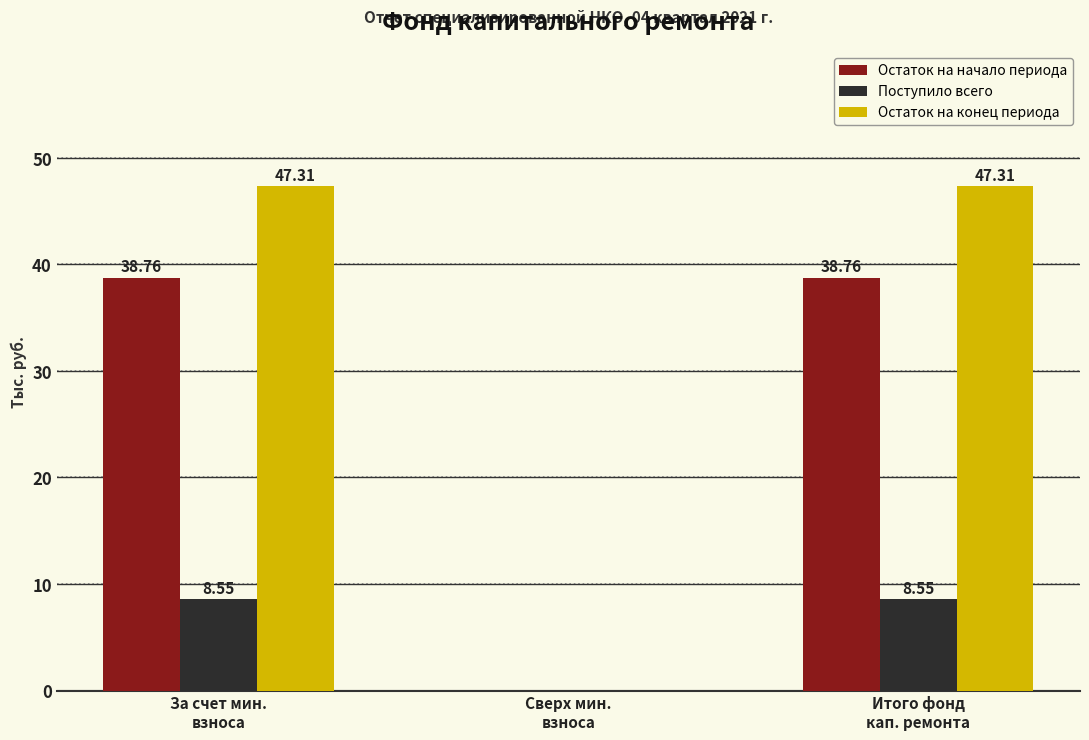

Count the number of data series in this chart.

3